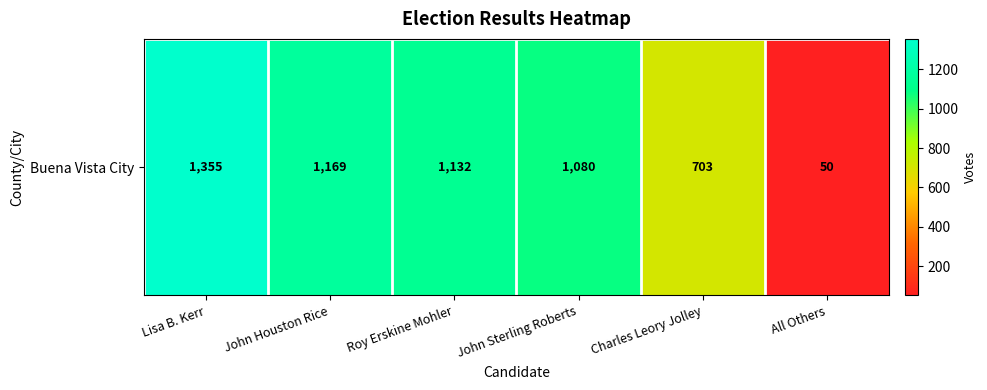

What is the sum of the values at John Sterling Roberts and Charles Leory Jolley?

1783